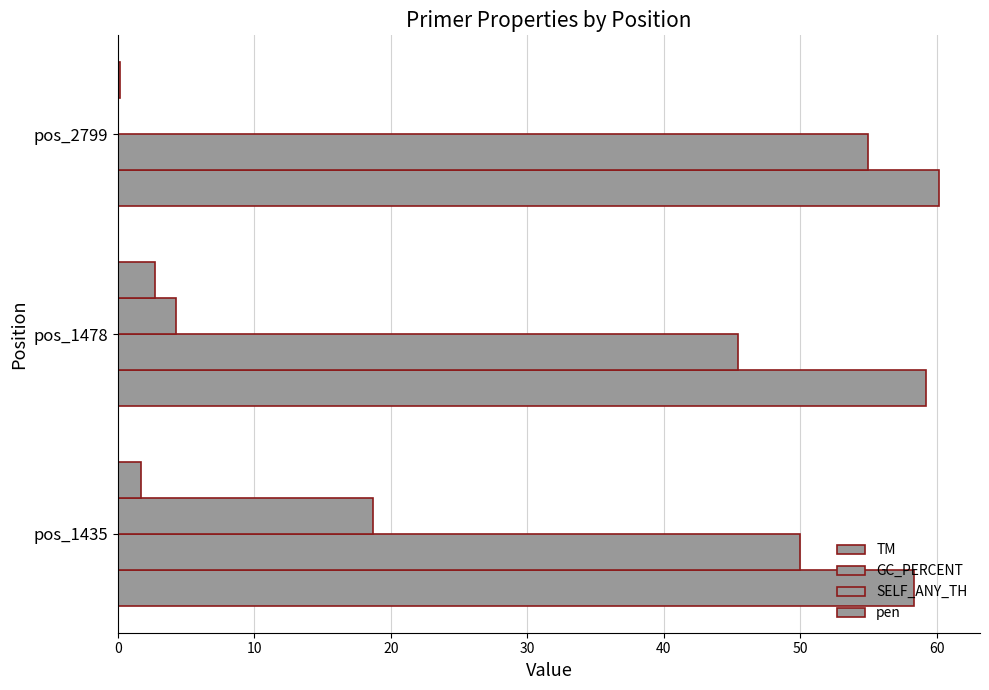

What is the value of the GC_PERCENT bar at the 1st from the left?

50.0